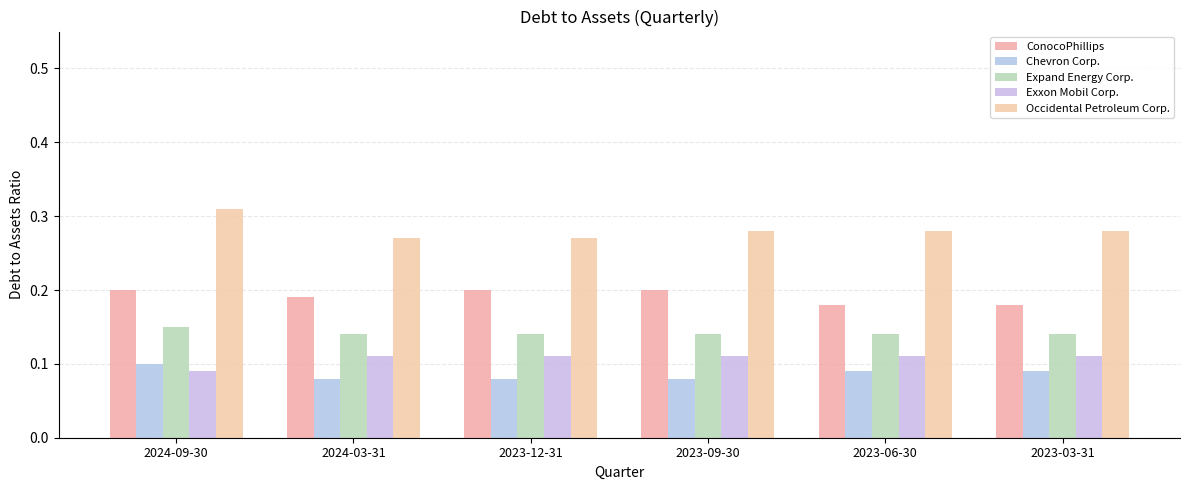

Between 2024-09-30 and 2024-03-31, which series saw the biggest shift?

Occidental Petroleum Corp.